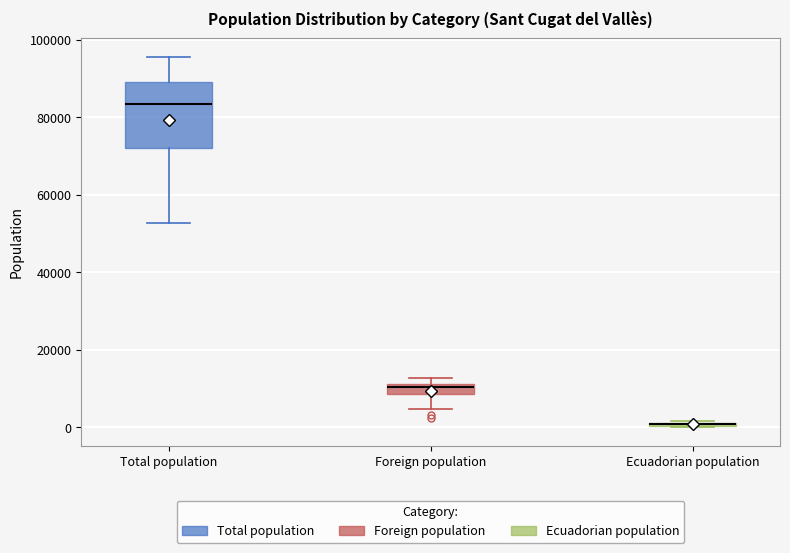

Comparing the boxes themselves (not the whiskers), which one is the tallest?

Total population